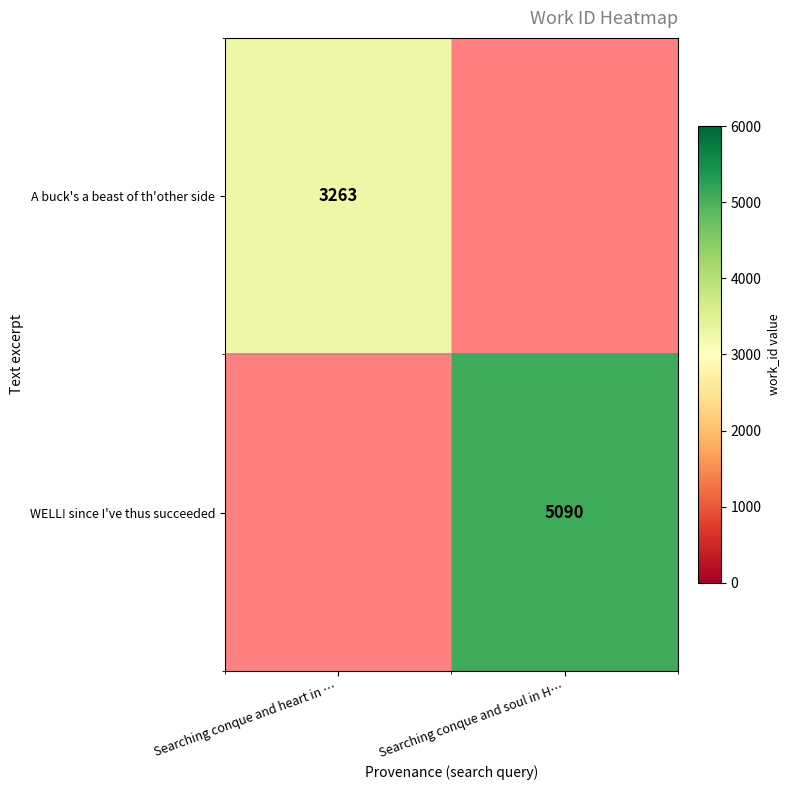

Which has a higher value, Searching conque and soul in H… or Searching conque and heart in …?

Searching conque and heart in …